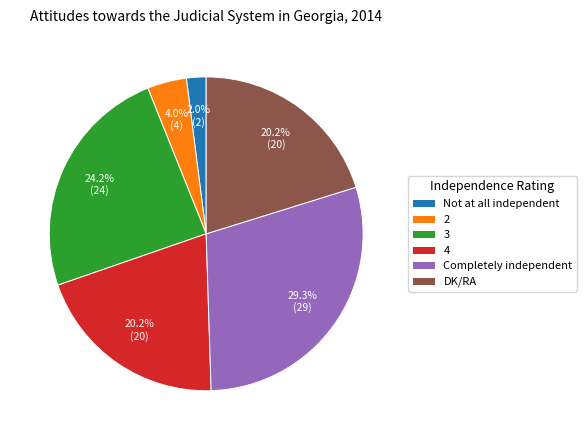

What is the smallest slice in the pie chart?

Not at all independent